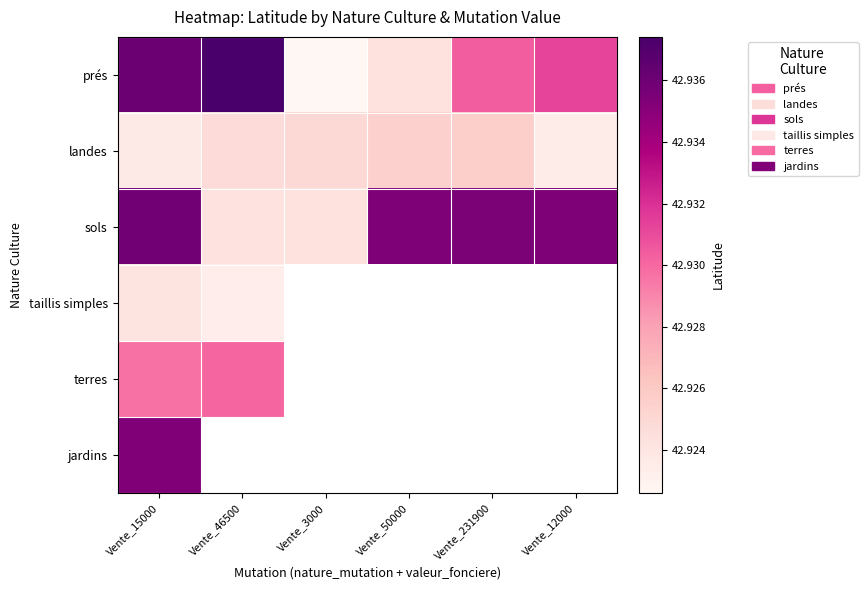

What is the smallest value displayed?

42.9